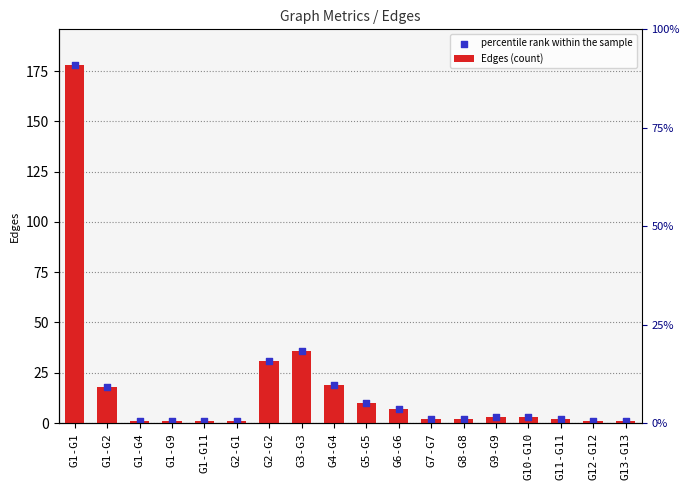

At how many categories does at least one series exceed 142?

1